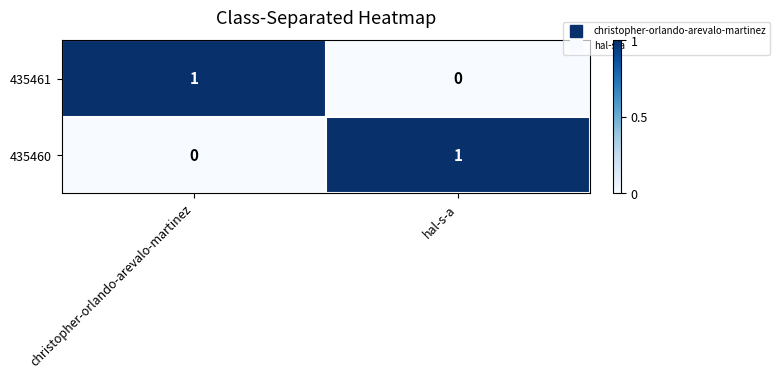

Which category has the lowest value in the 435461 series?

hal-s-a